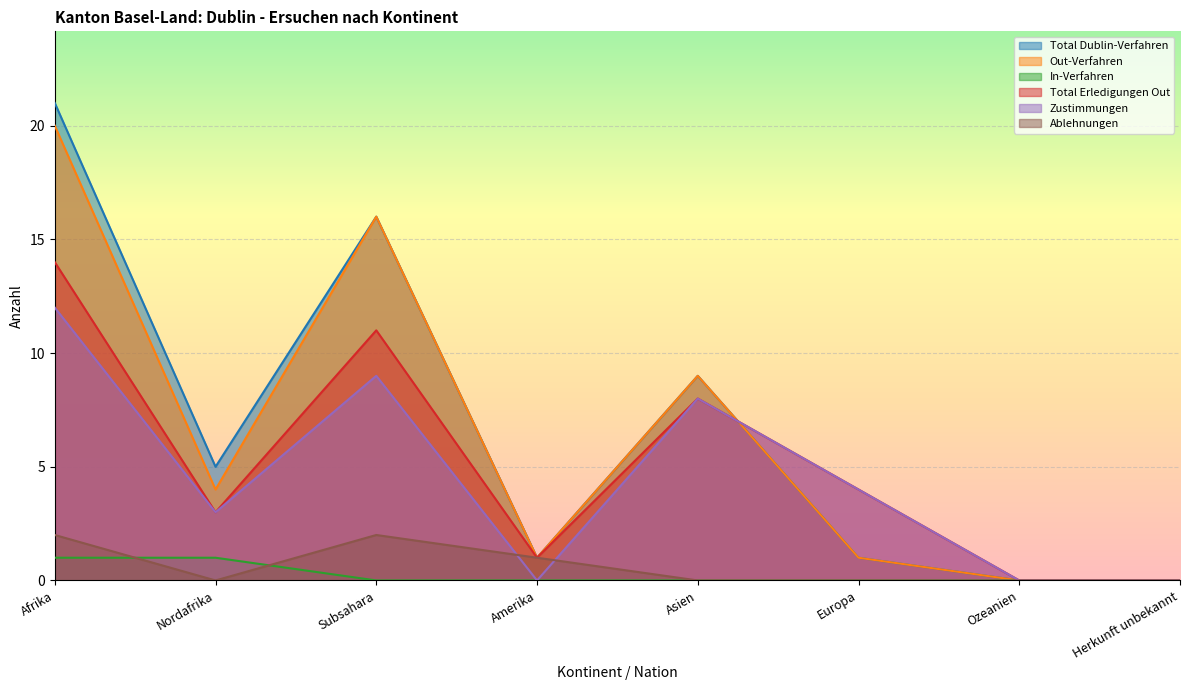

How many data points in Total Erledigungen Out are less than 4?

4